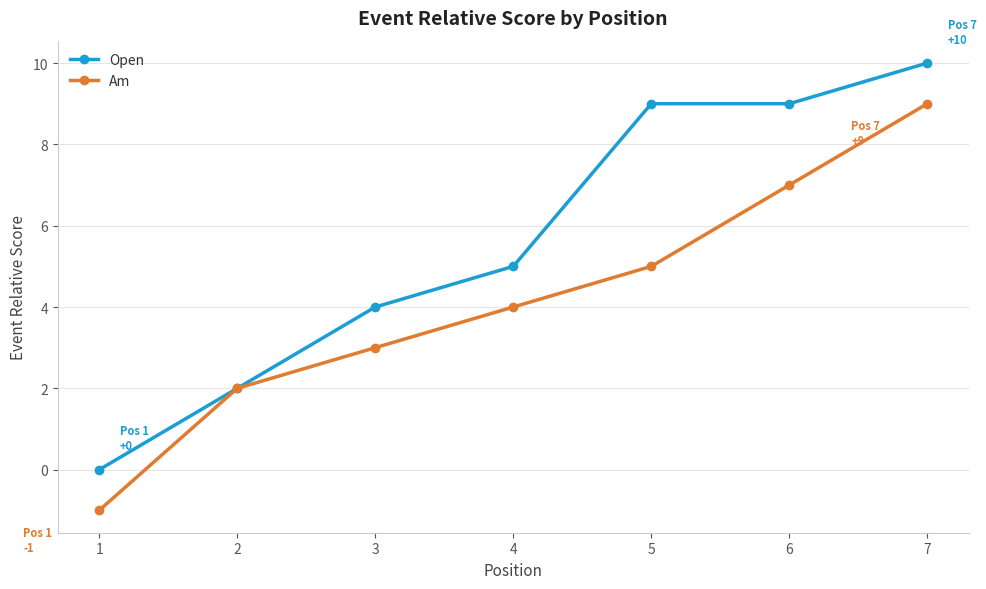

How many lines are shown in the chart?

2